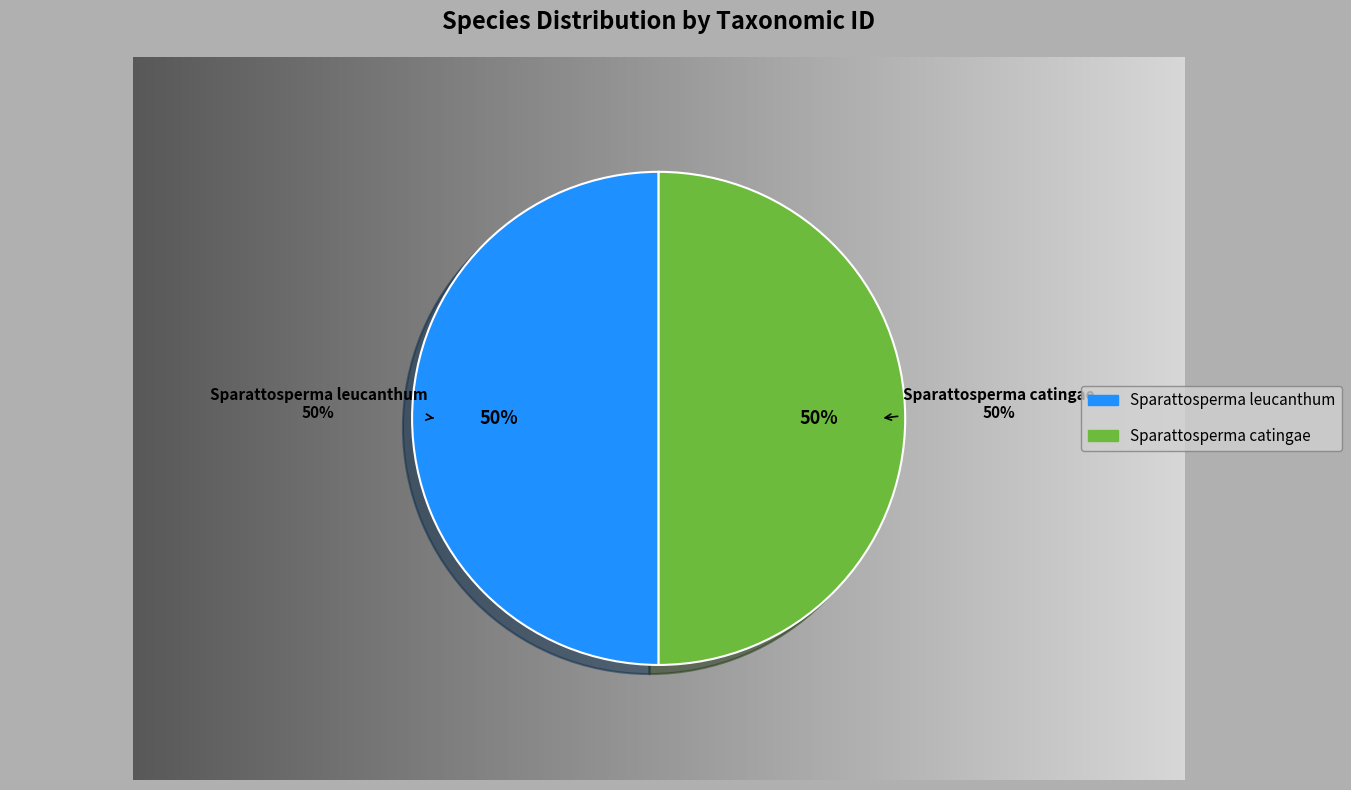

Which category has the biggest portion of the pie?

Sparattosperma leucanthum